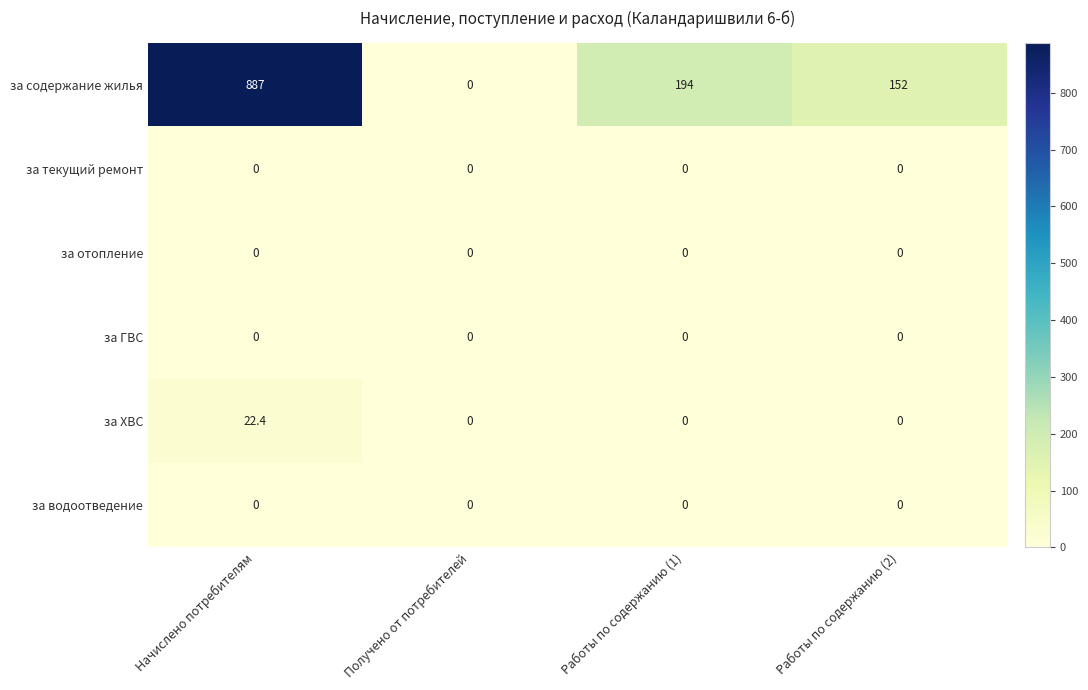

What is the sum of all за содержание жилья values?

1233.0